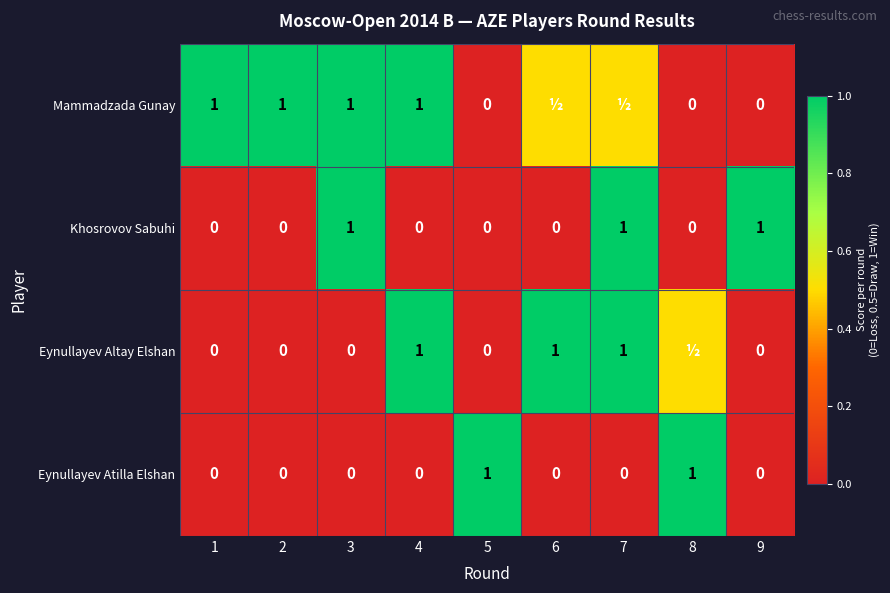

The Khosrovov Sabuhi series shows 0.3 at 8. True or false?

False